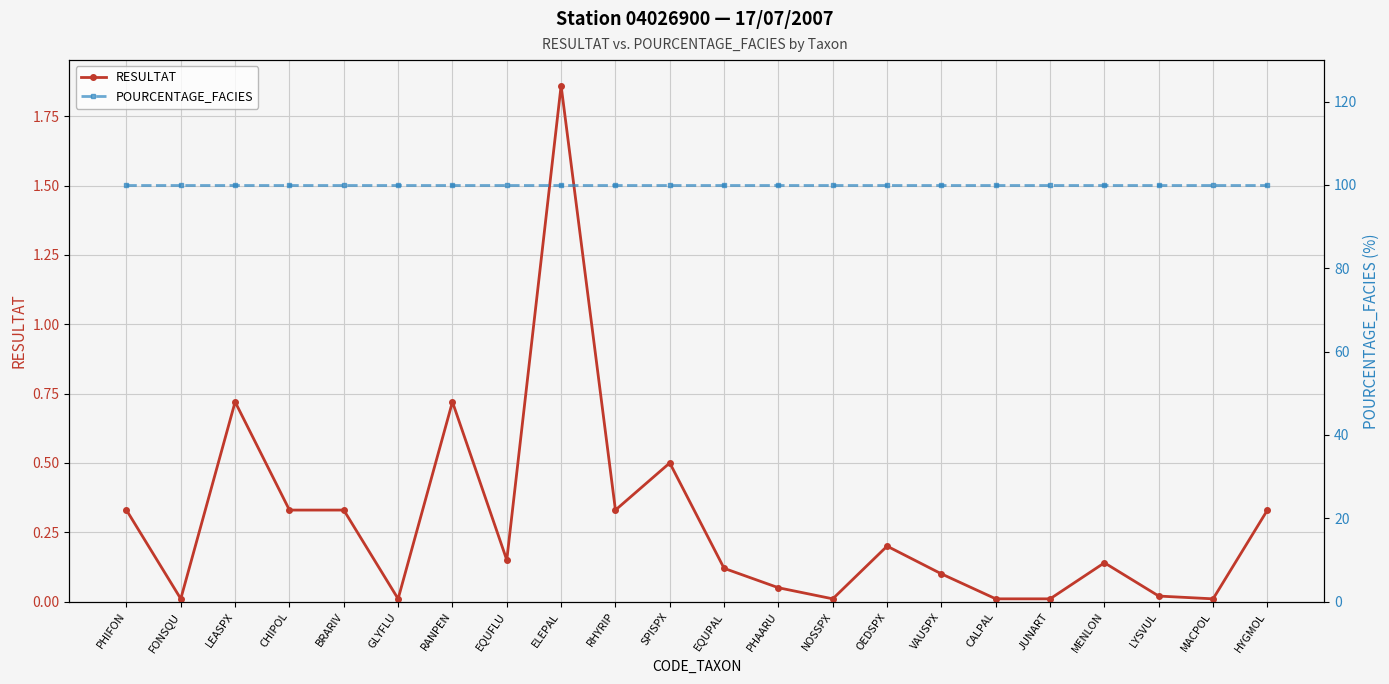

What is the difference between the maximum and minimum values in the RESULTAT series?

1.9